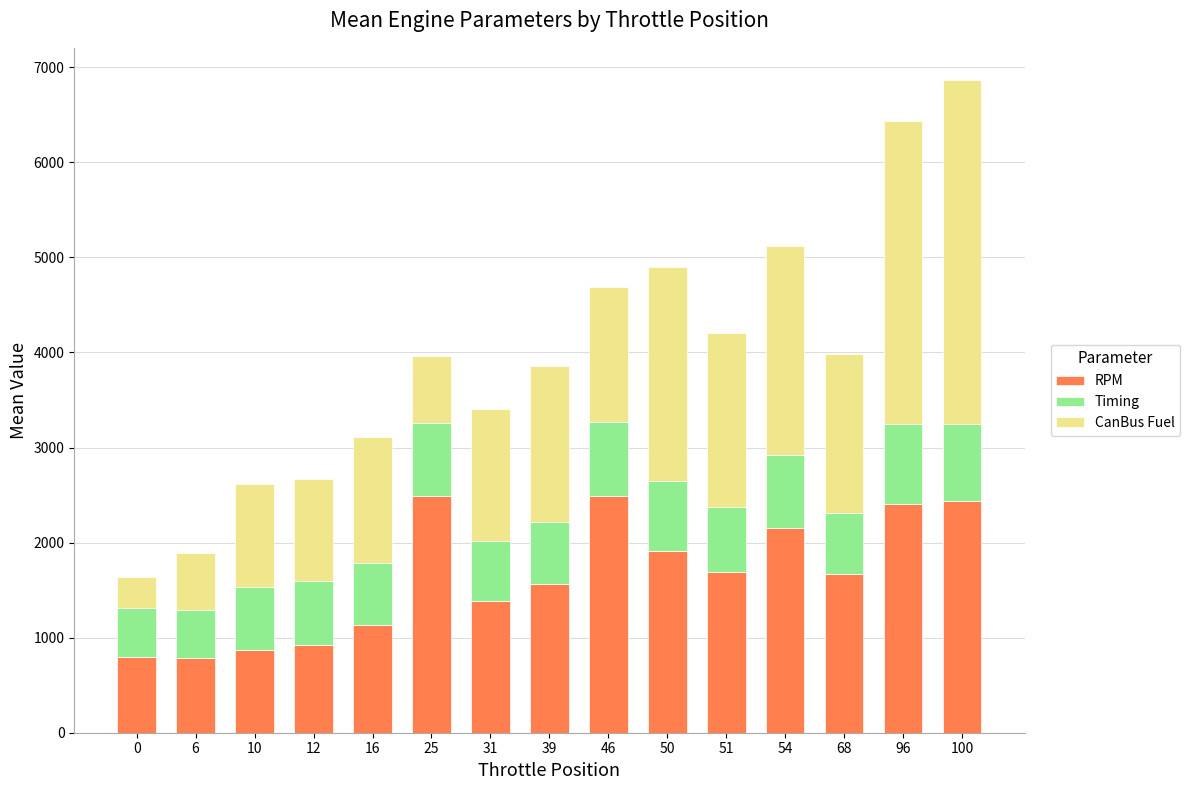

What is the total value across all series at 31?

3402.8